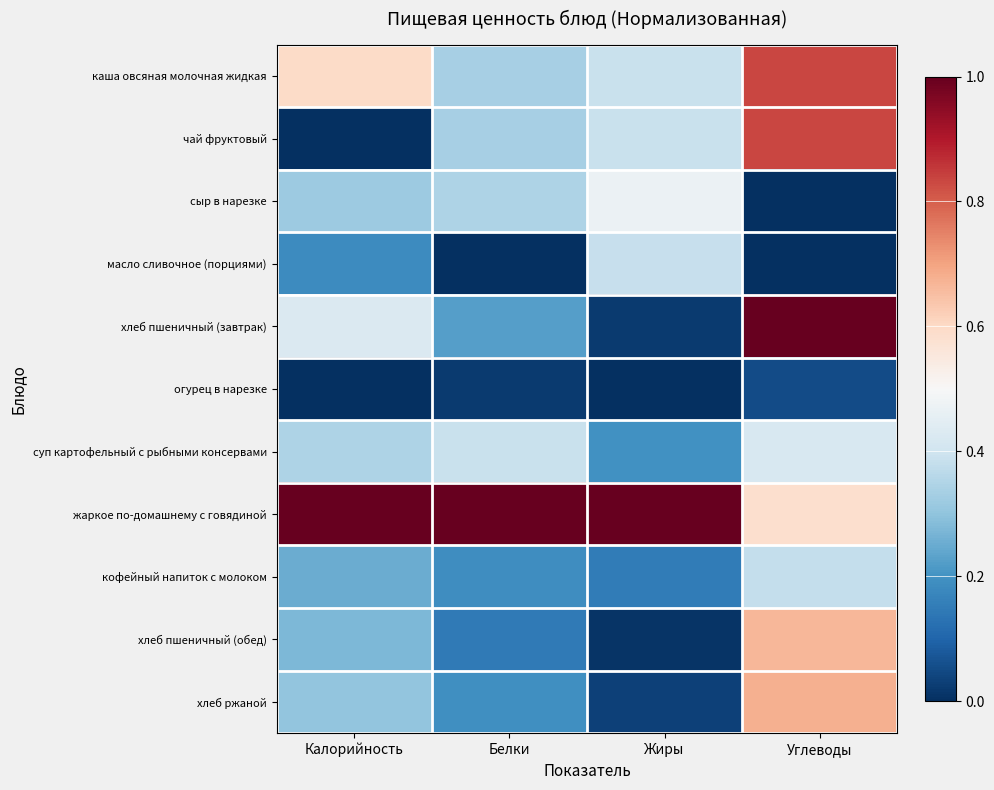

Which series has the largest range (max minus min)?

хлеб пшеничный (завтрак)